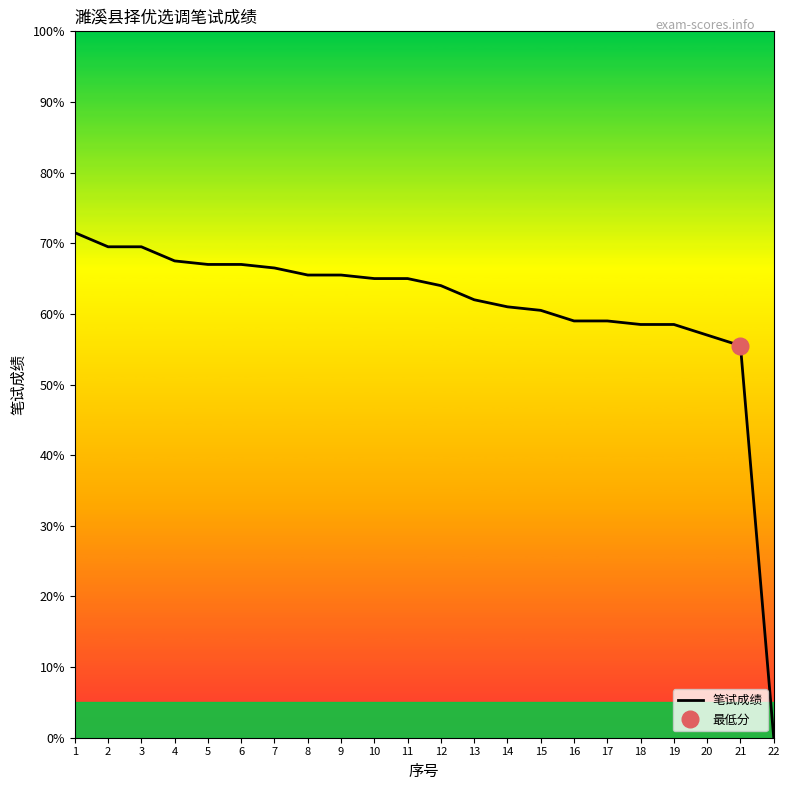

How many values are above zero?

21